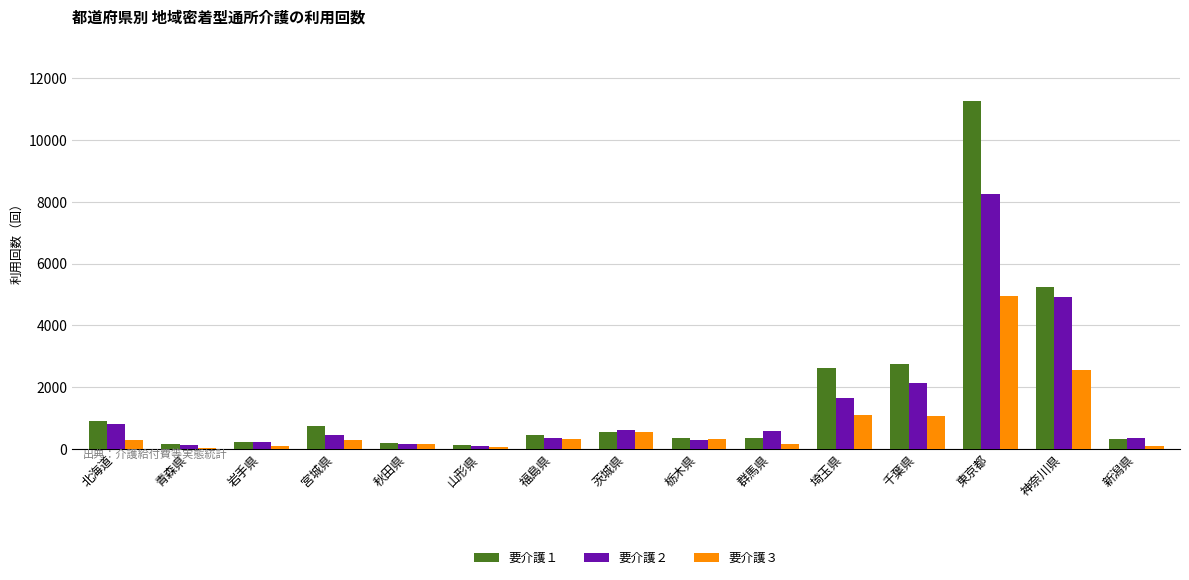

Is it true that 要介護１ equals 336 at 栃木県?

True